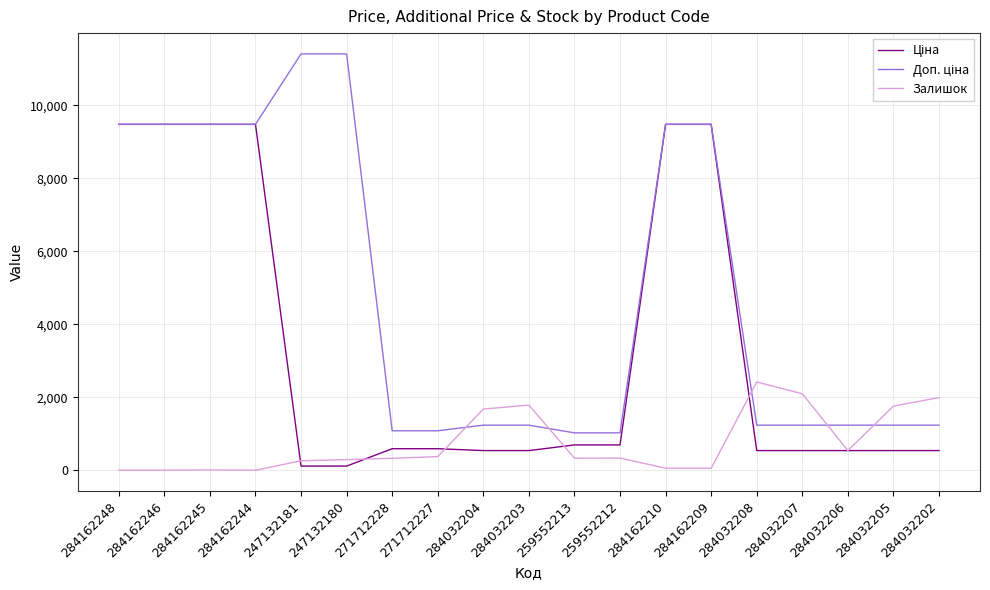

What is the spread (max minus min) of values at 284032204?

1138.0